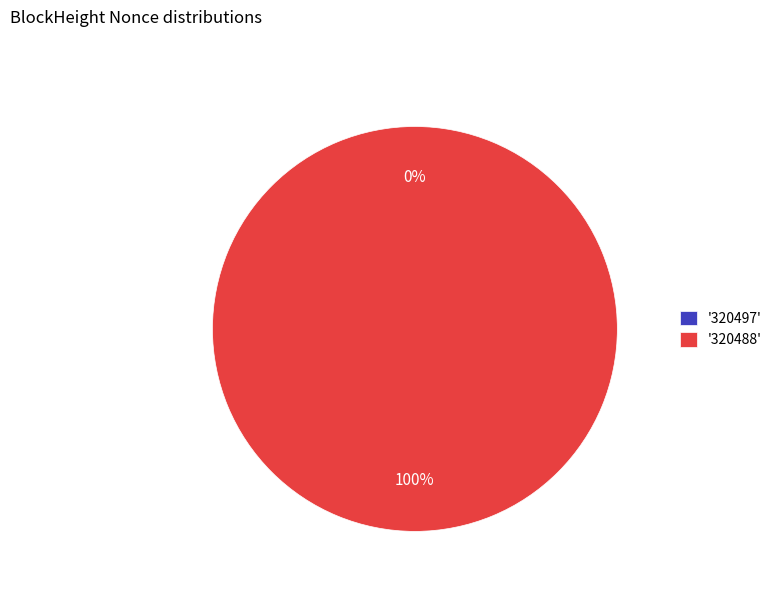

What is the smallest slice in the pie chart?

320497